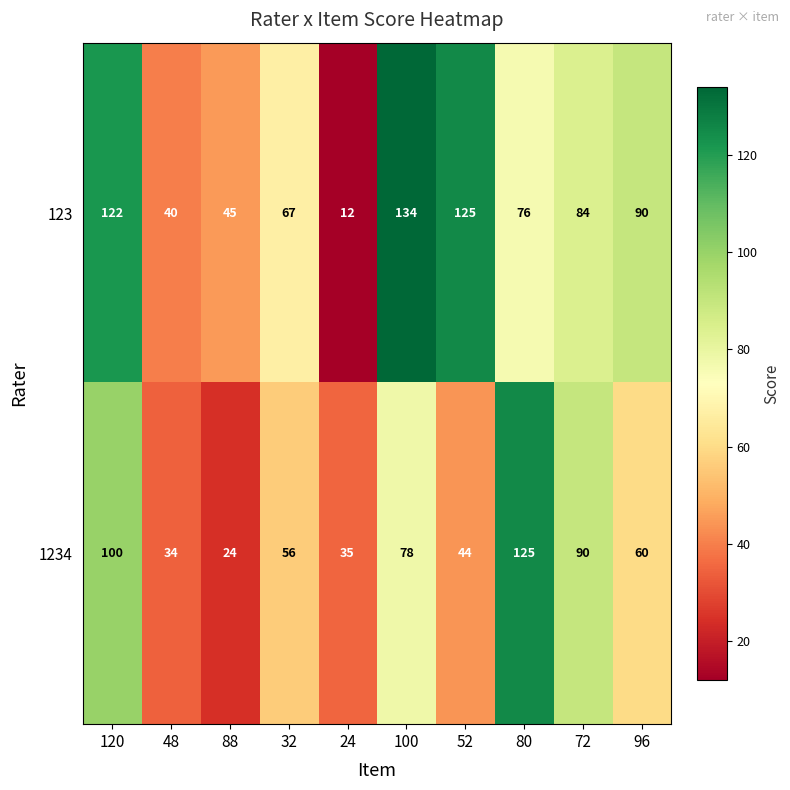

Where is 123 nearest to the value 73?

80